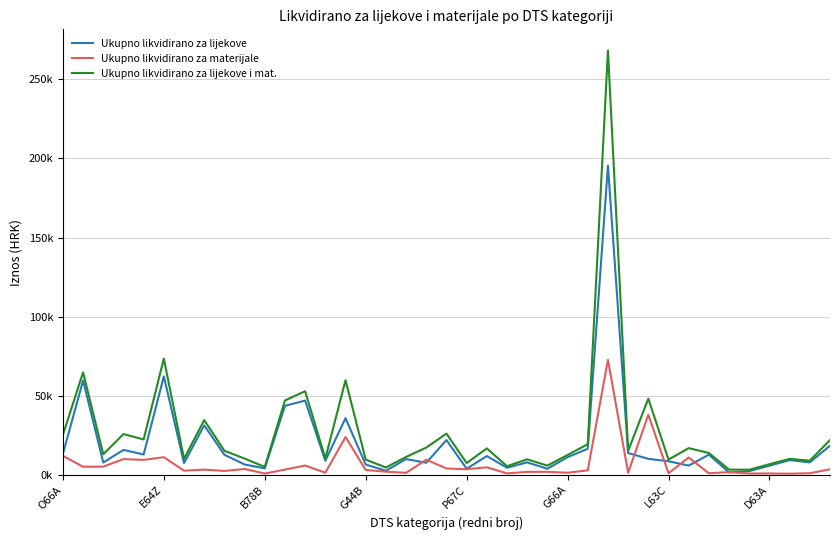

At which label does Ukupno likvidirano za lijekove i mat. first exceed 13885?

O66A